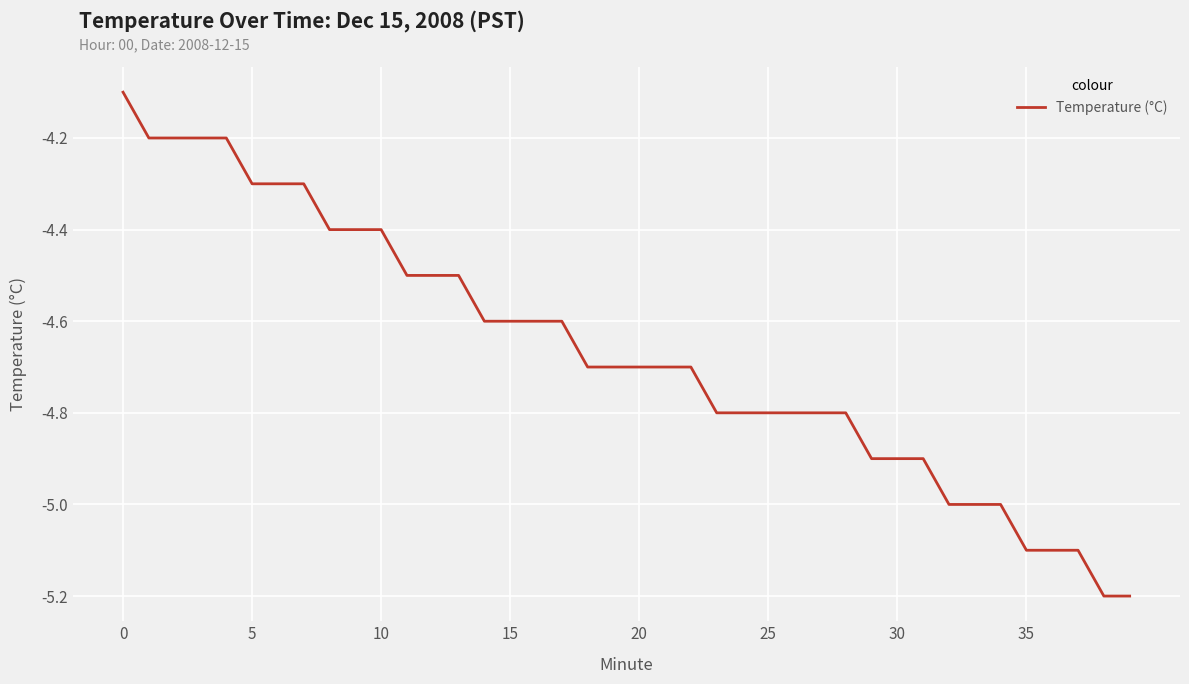

What is the greatest value displayed?

-4.1